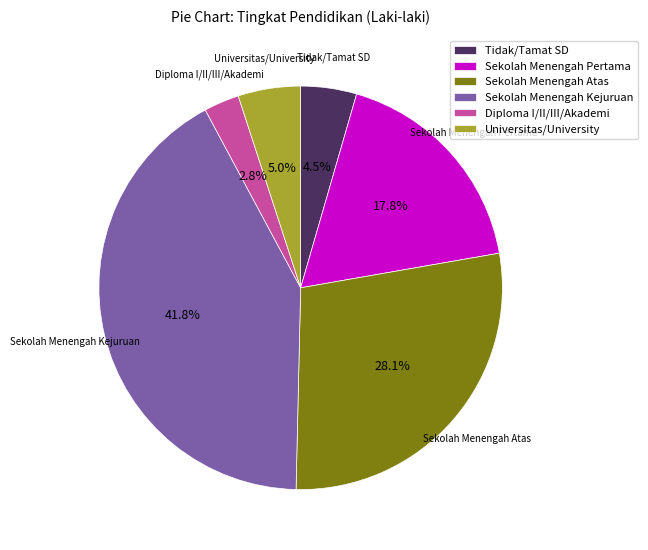

How much of the chart is everything except Sekolah Menengah Pertama?

82.2%